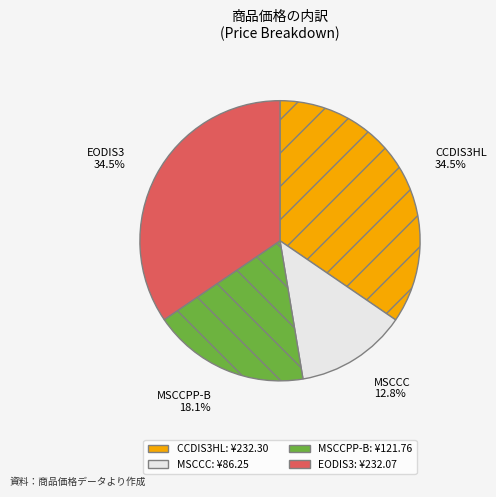

Is there a majority slice in this chart?

No